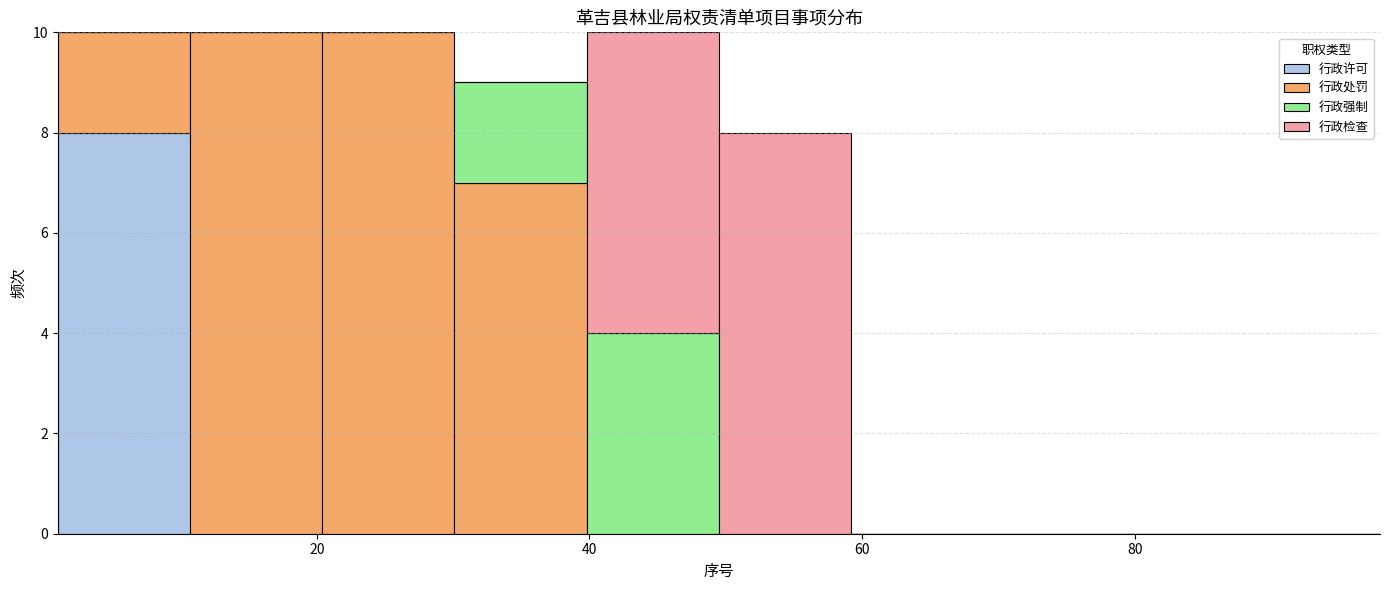

What is the total height of the stacked bar covering 40 to 50 on the x-axis? Neither the bar edges nor the heights are printed on the chart, so give them approximately, as read against the axes.

10